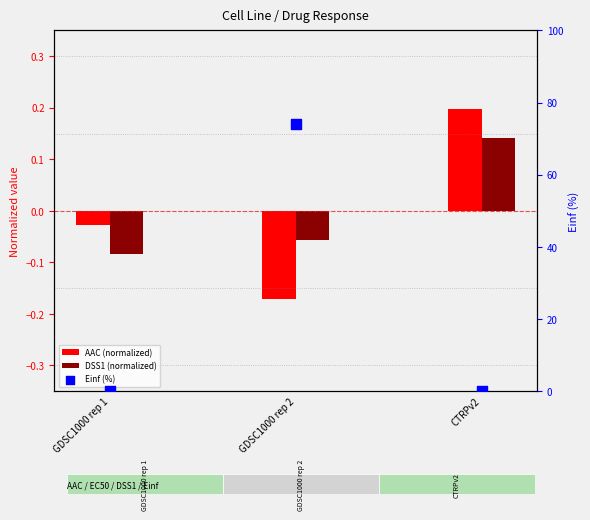

At how many categories does at least one series exceed 66?

1